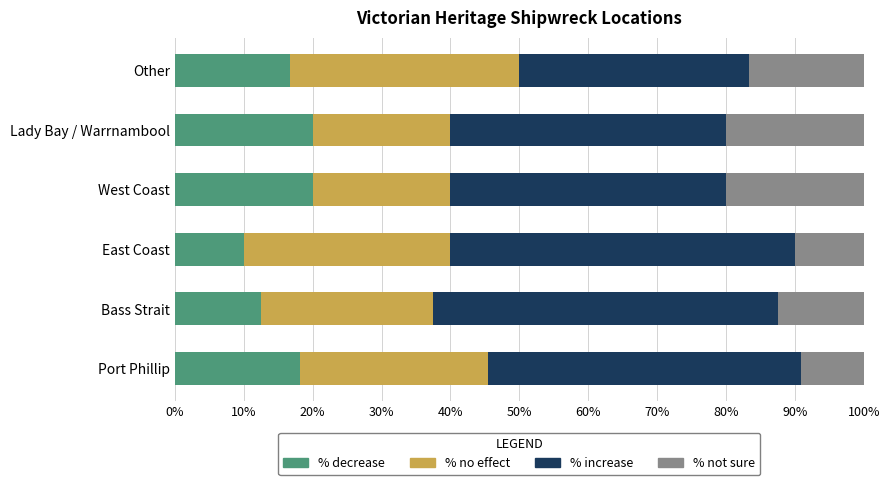

What value does the % decrease series have at East Coast?

10.0